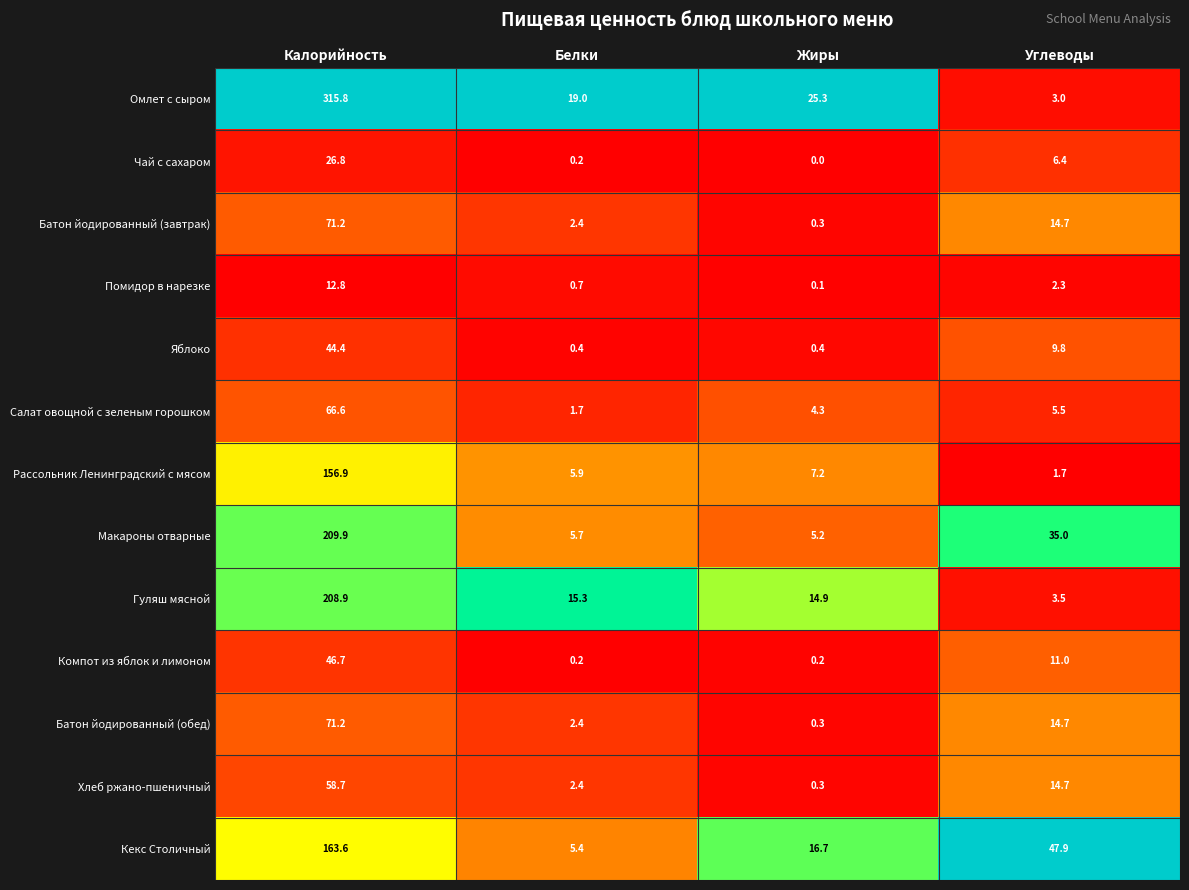

What is the total value across all series at Жиры?

75.2